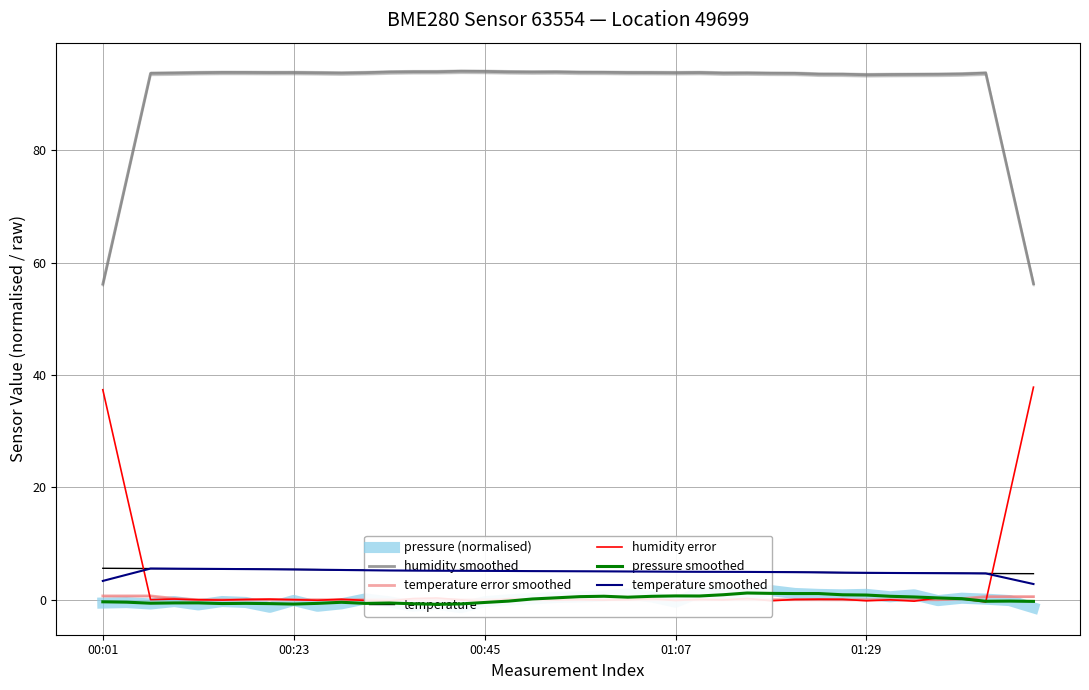

At which category is the sum across all series the highest?

28